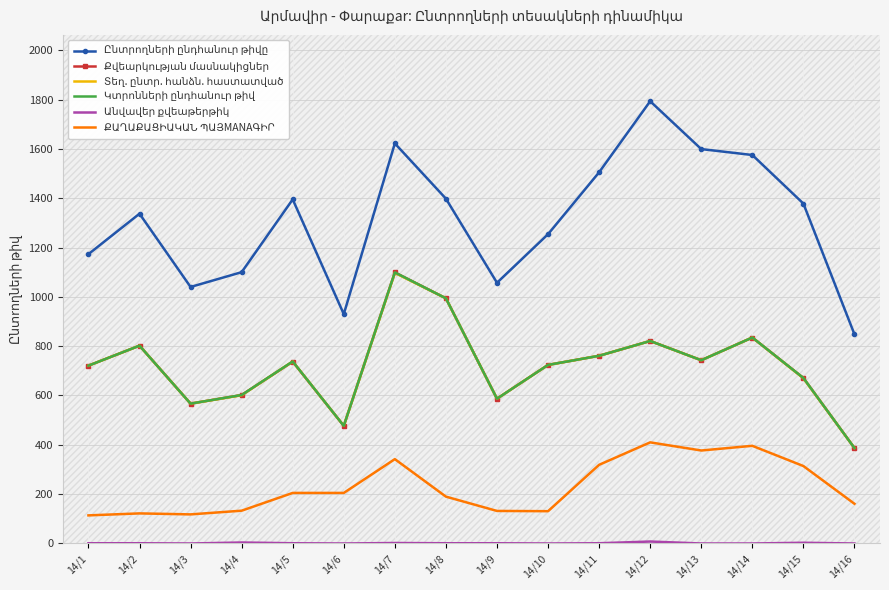

At which category is the sum across all series the highest?

14/7